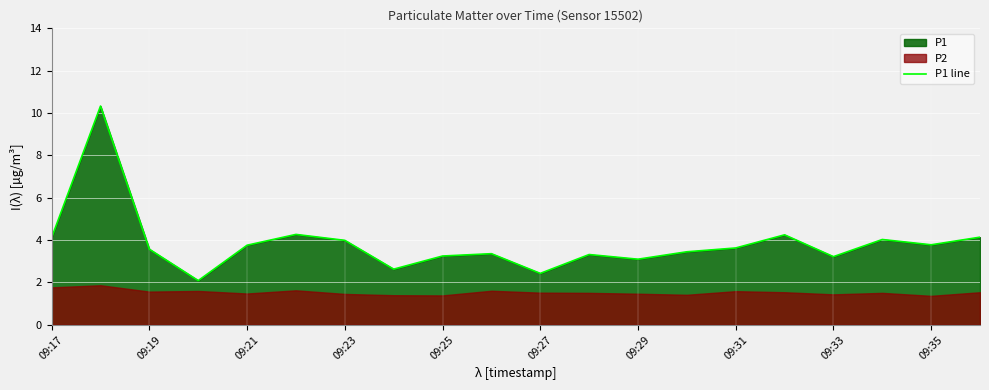

Is it true that P1 line equals 5.4 at 09:29?

False